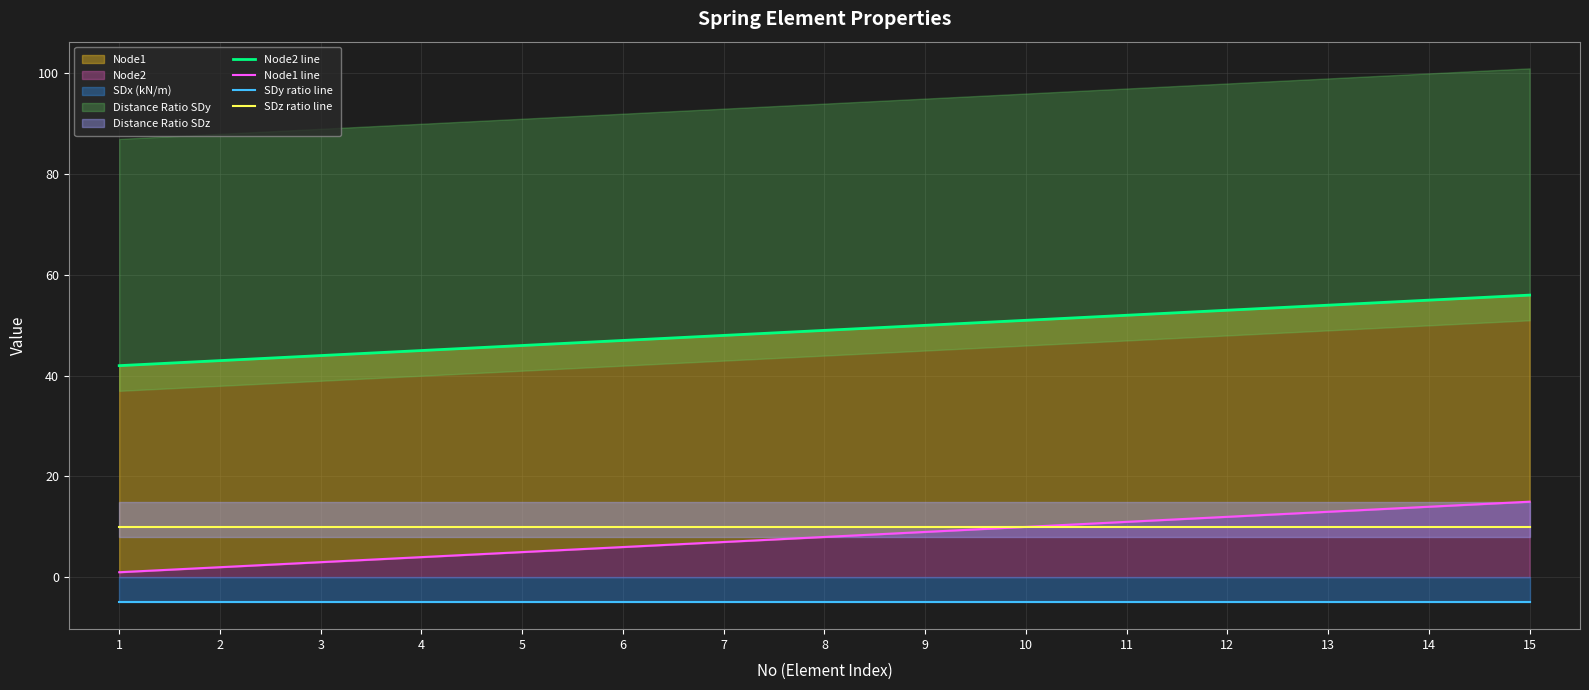

Where does the Node2 line series first go above 49?

9